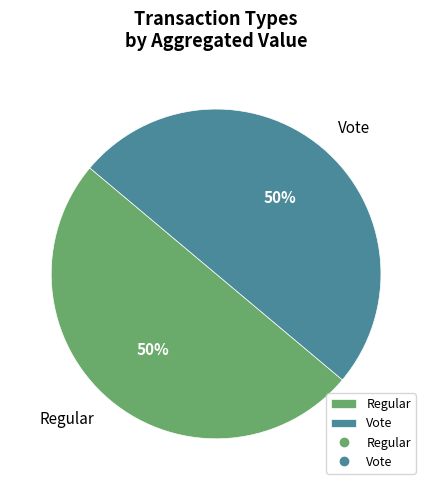

True or false: Regular accounts for 58% of the total.

False